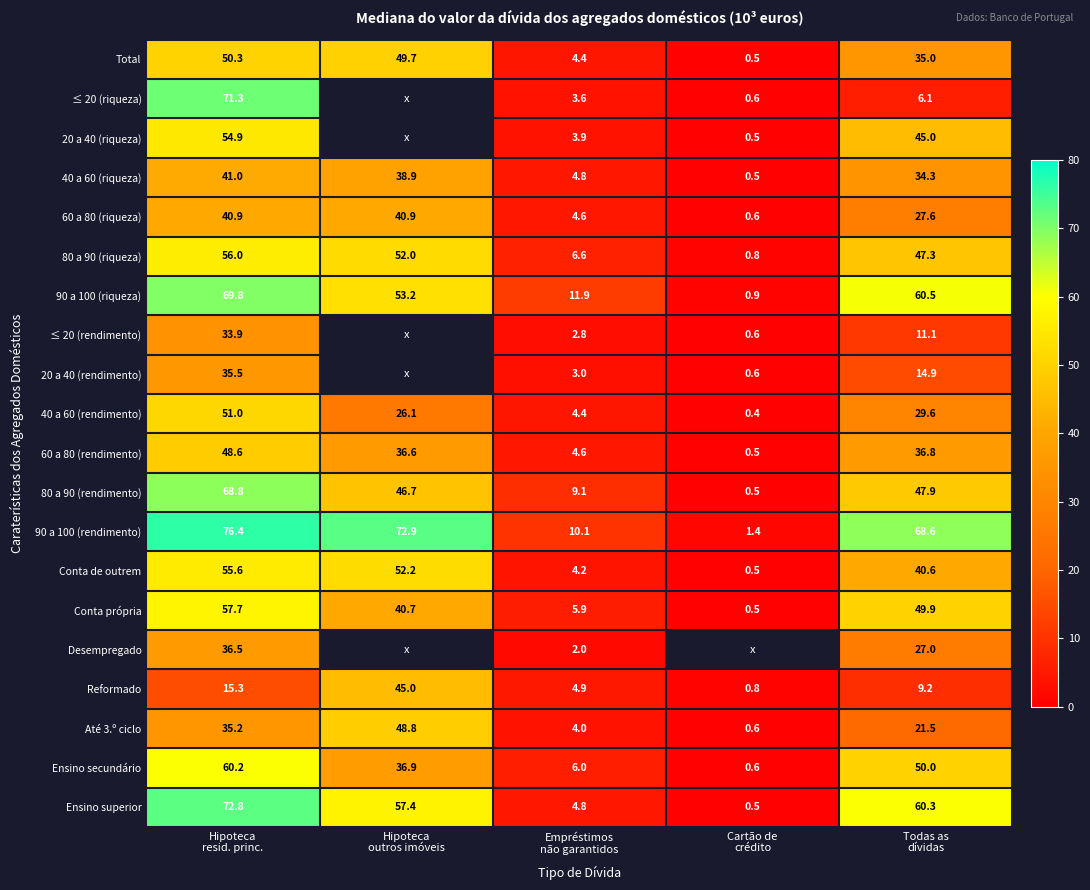

What is the lowest value of the 90 a 100 (riqueza) series?

0.9